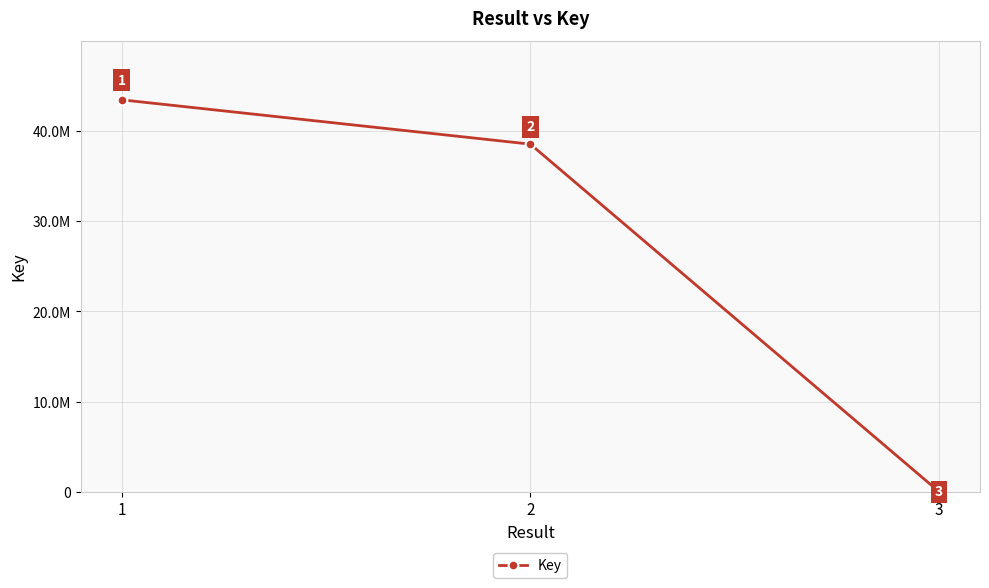

What is the value of the 1st point from the left?

43468232